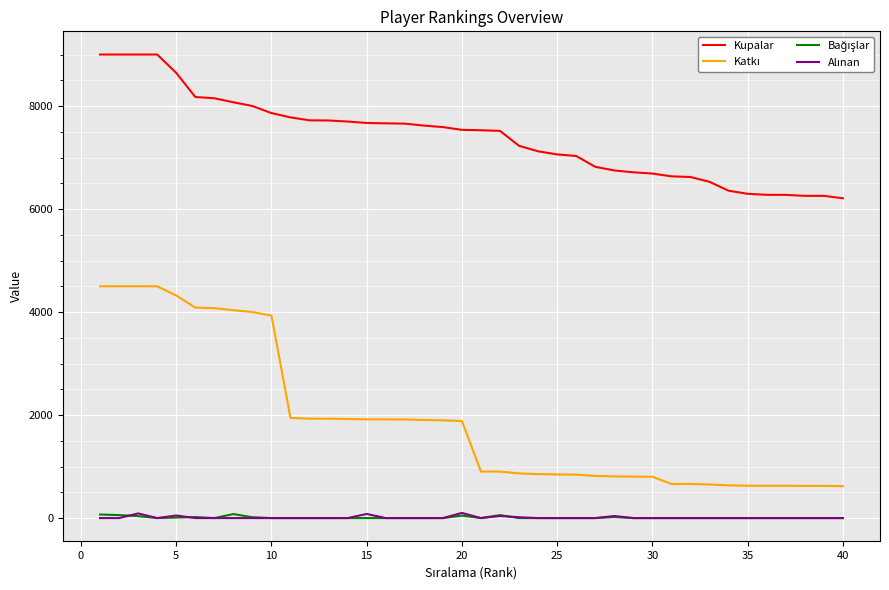

Which series has the largest total across all categories?

Kupalar